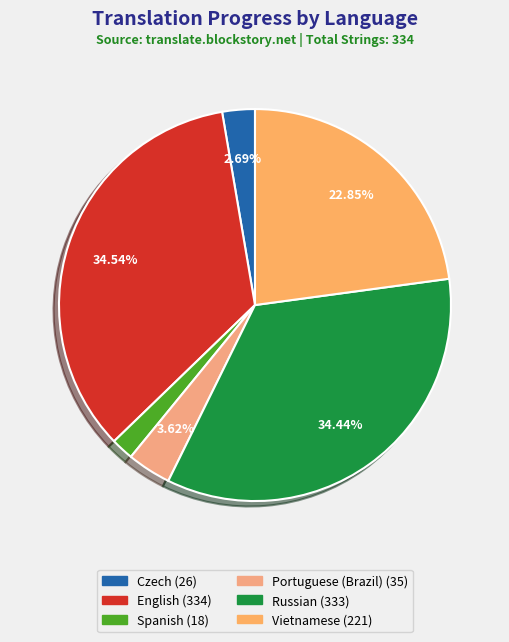

Is there a majority slice in this chart?

No